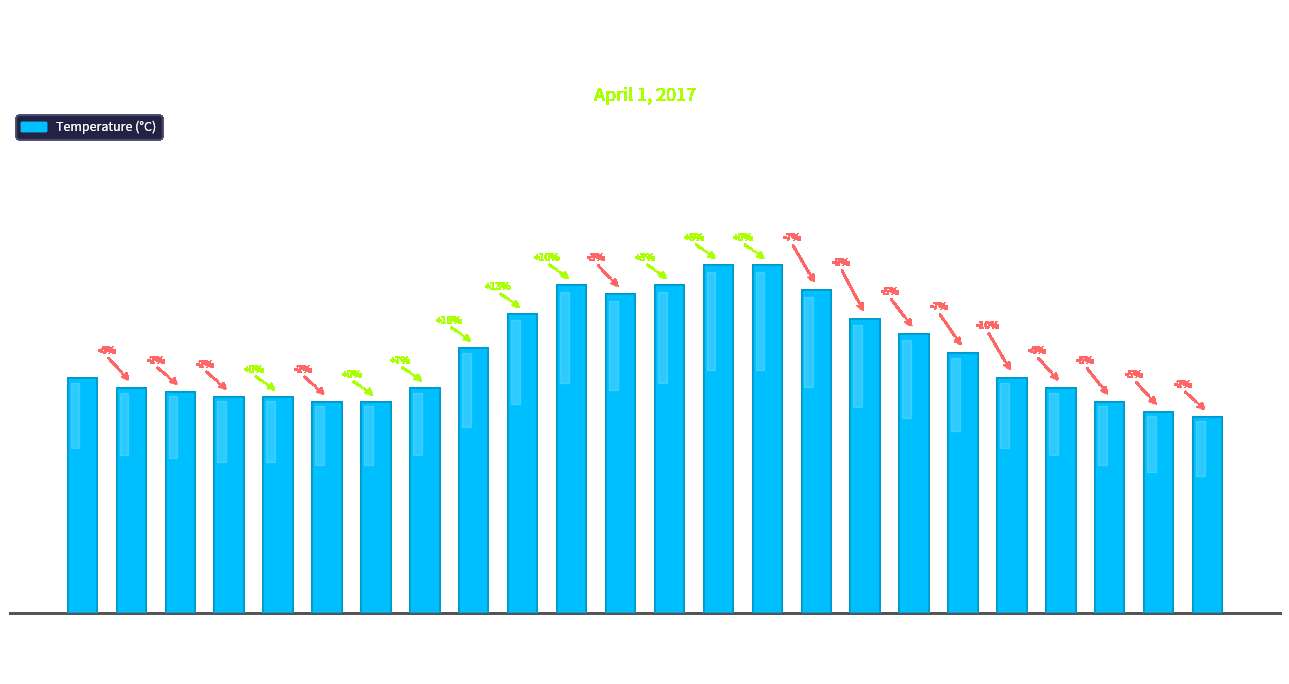

What is the sum of the values at 01:00 and 12:00?

55.3